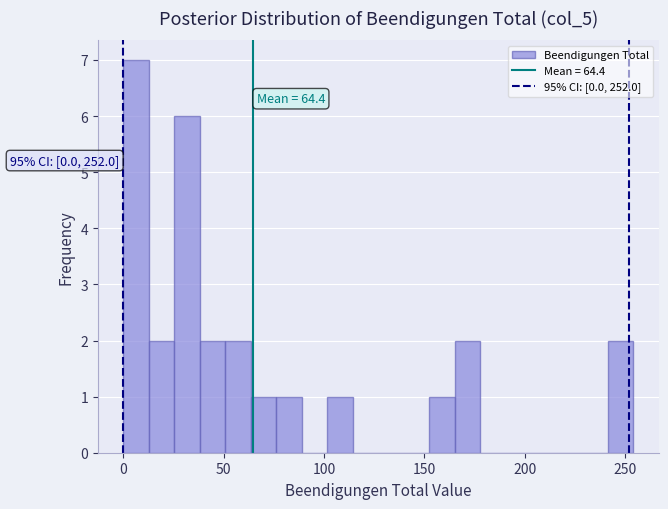

Read against the x-axis, roughly where is the centre of the tallest bar?

5